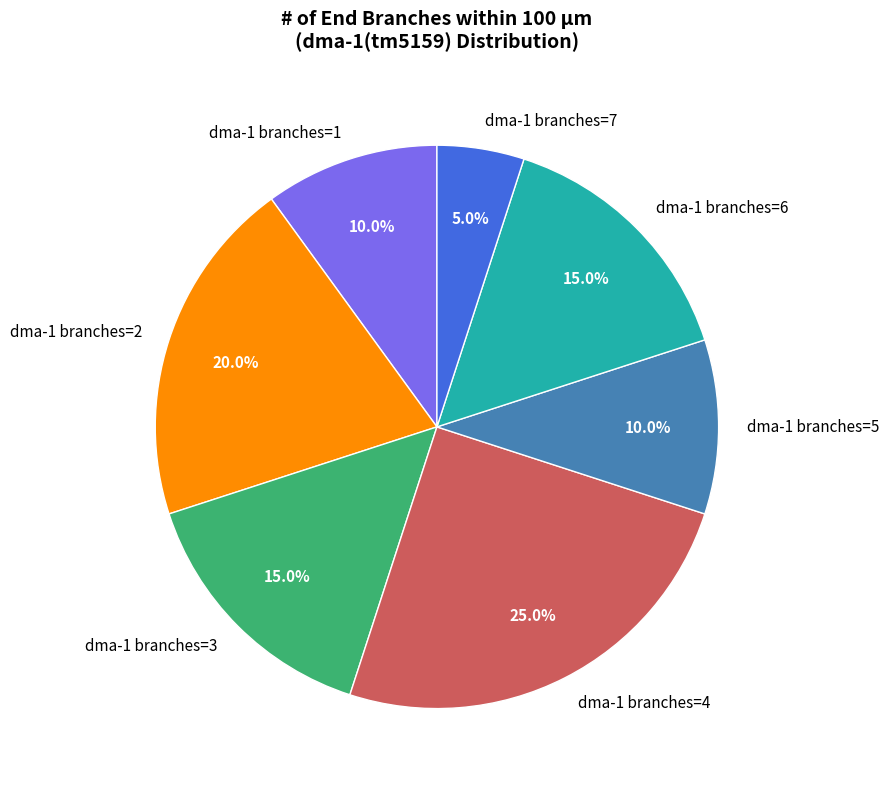

Approximately how many times larger is the value at dma-1 branches=7 compared to dma-1 branches=1?

0.5